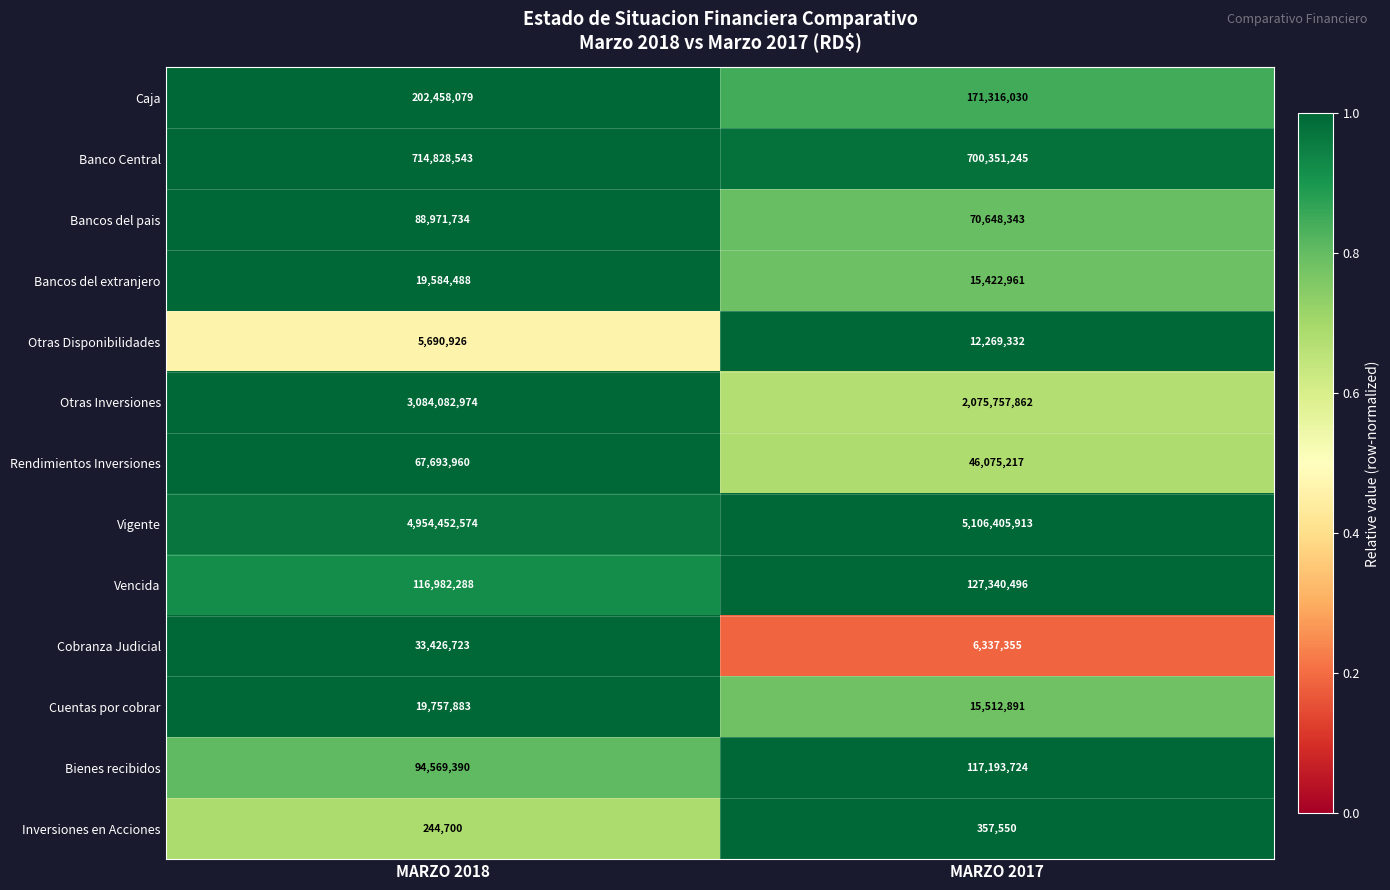

At which category does the chart reach its peak across all series?

MARZO 2017